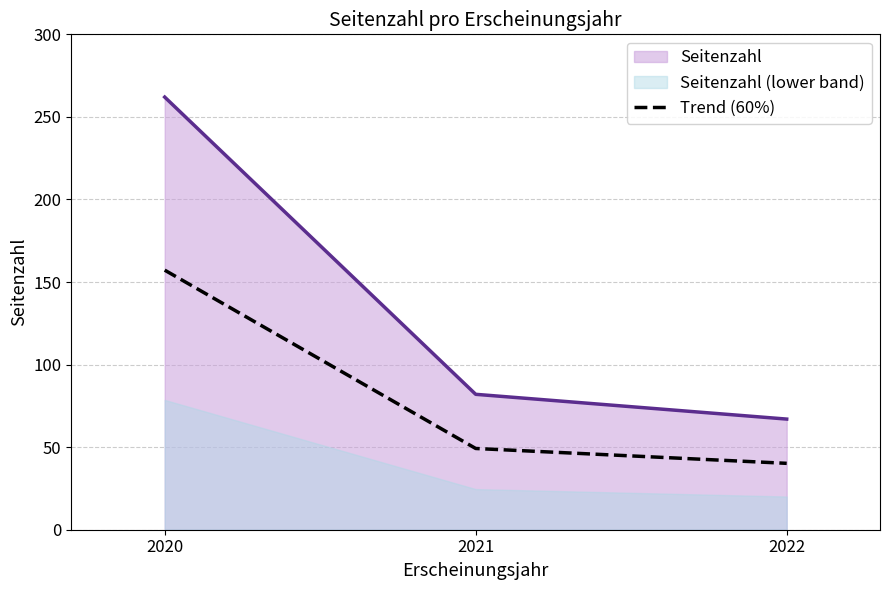

Count the number of data series in this chart.

1